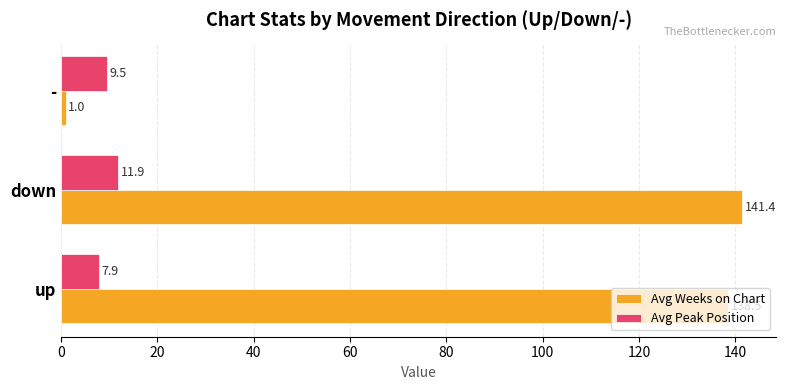

What is the sum of all Avg Peak Position values?

29.3